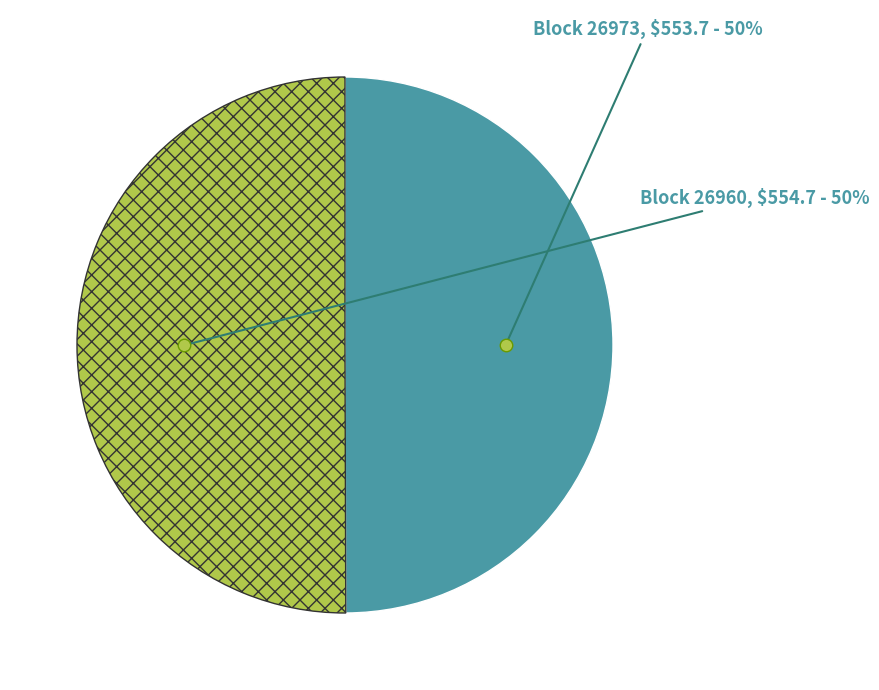

Is it true that Block 26973 is 38% of the pie?

False